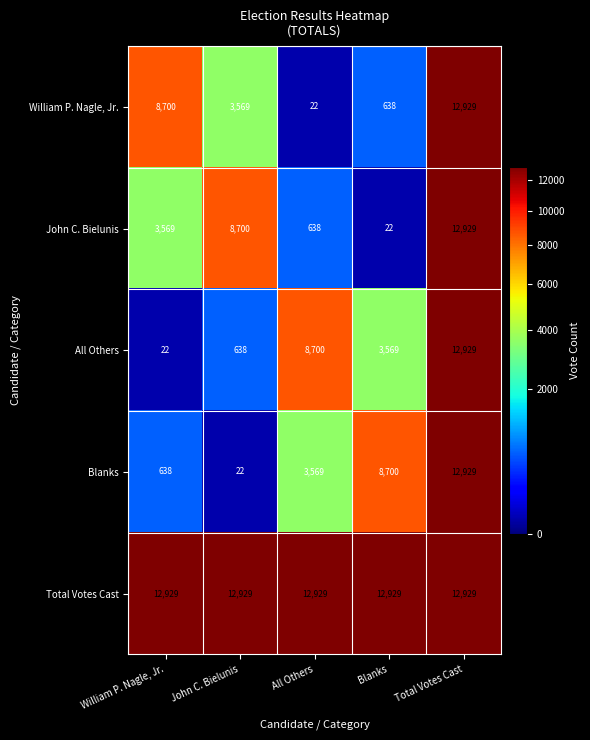

At which category is the sum across all series the highest?

Total Votes Cast